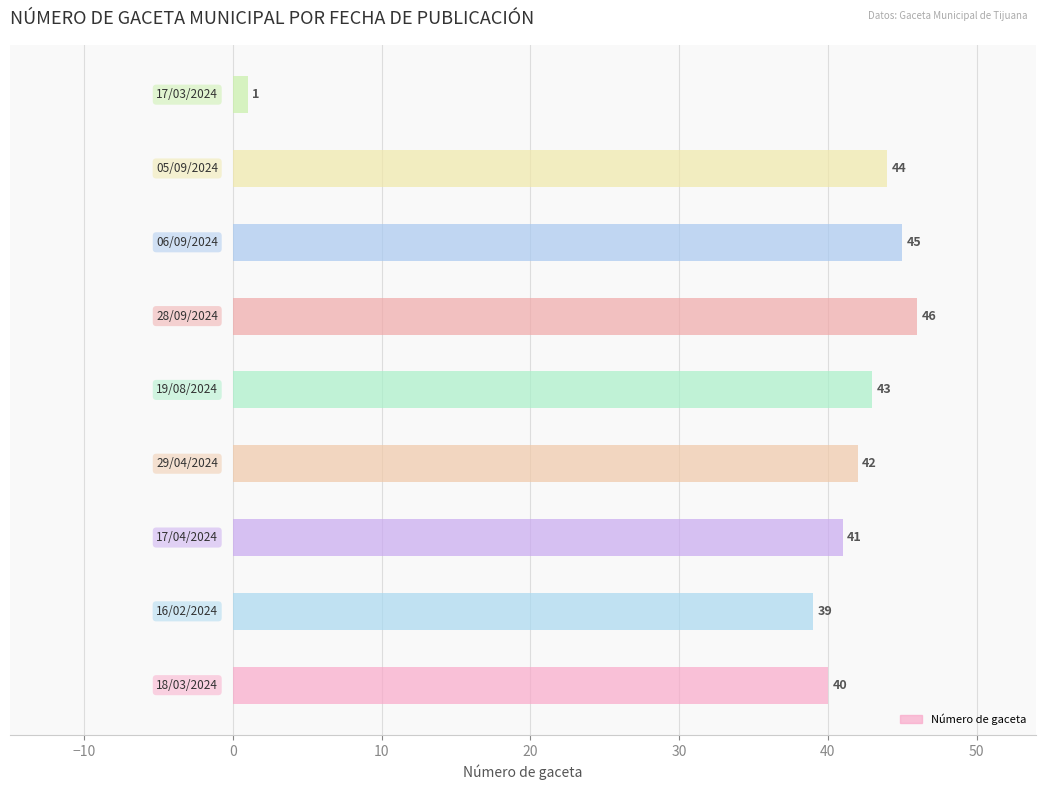

What is the label of the 3rd bar from the left?

17/04/2024